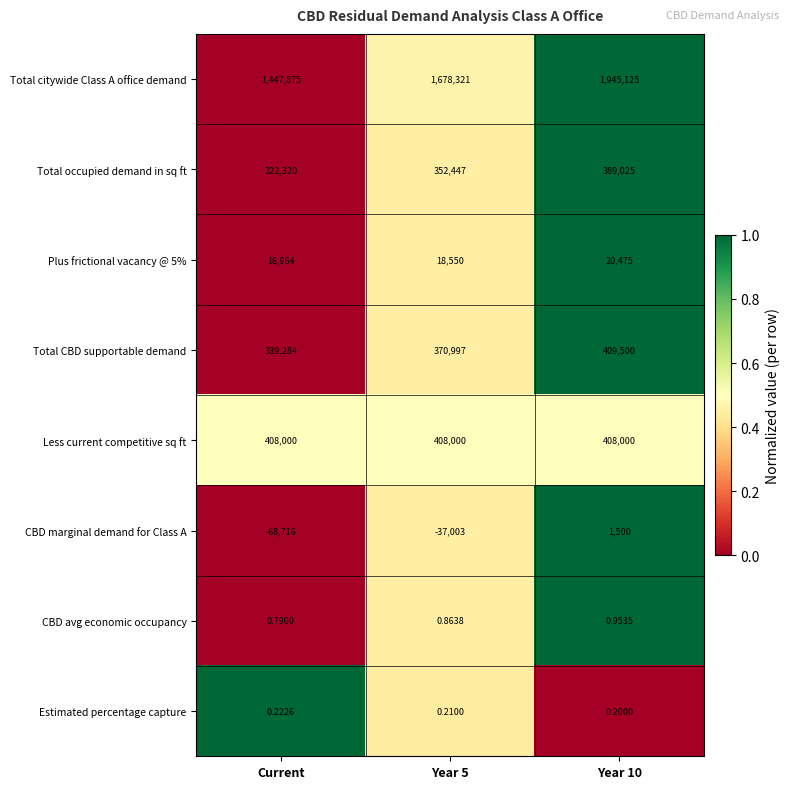

What is the maximum value shown in the chart?

1945125.0